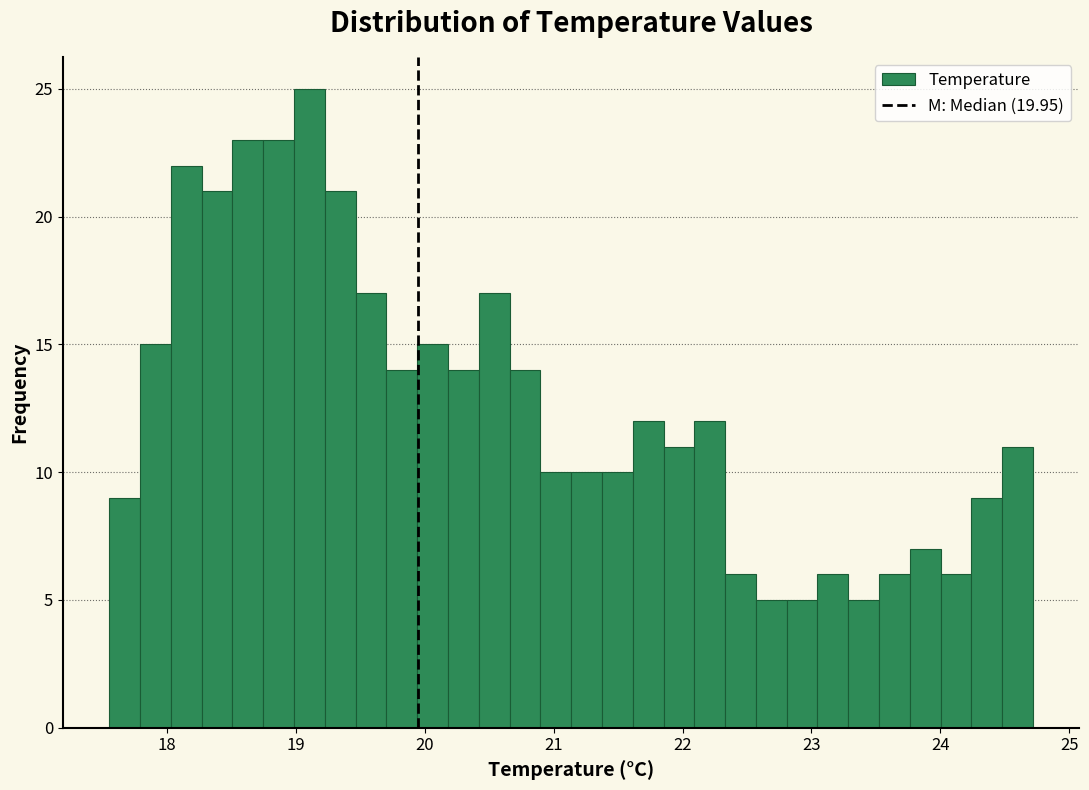

Around what value on the x-axis is the tallest bar? Give the approximate position of its centre, as read against the axis.

19.1